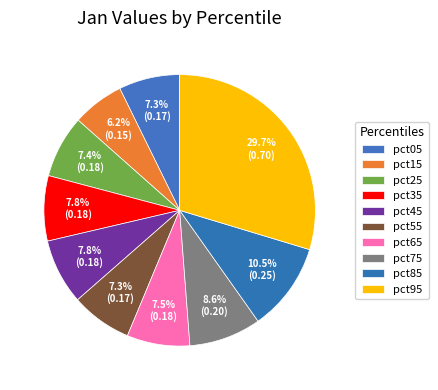

Rank the categories by value from highest to lowest.

pct95, pct85, pct75, pct45, pct35, pct65, pct25, pct05, pct55, pct15